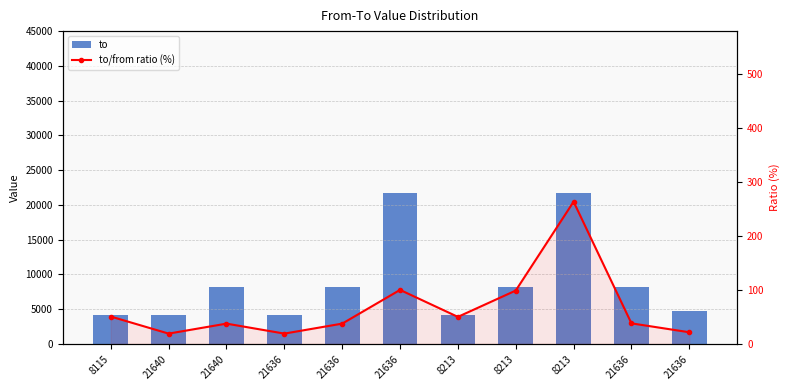

What is the label of the 11th bar from the right?

8115